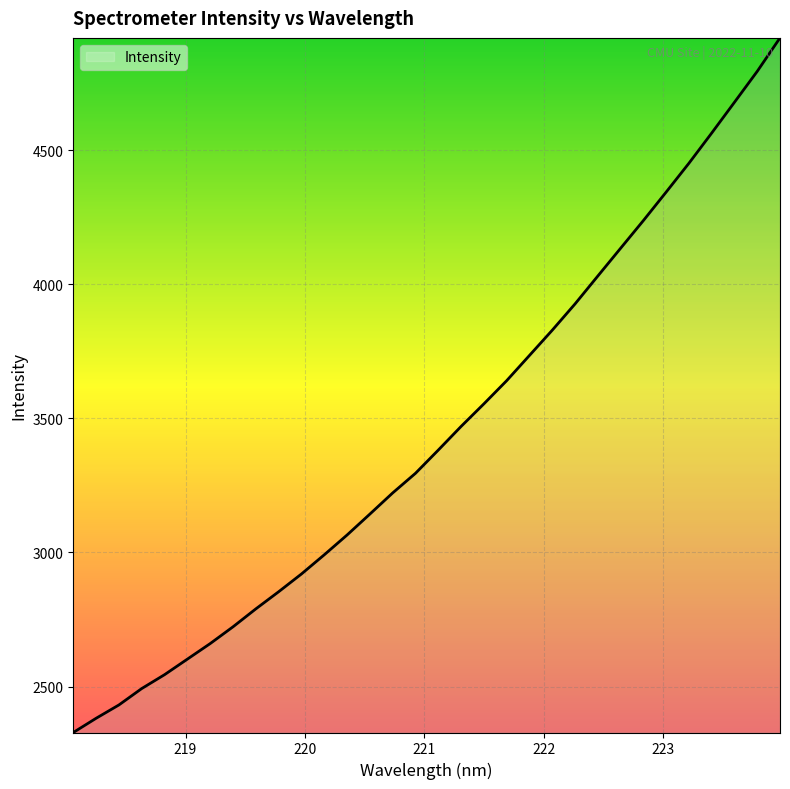

Does the chart have visible grid lines?

Yes